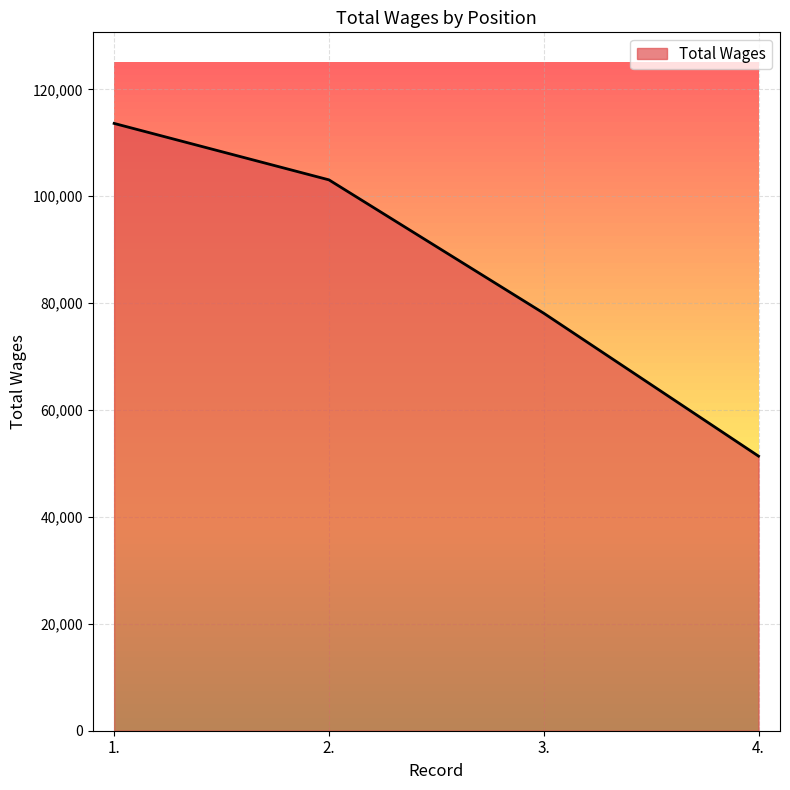

Approximately how many times larger is the value at 1. compared to 4.?

2.2